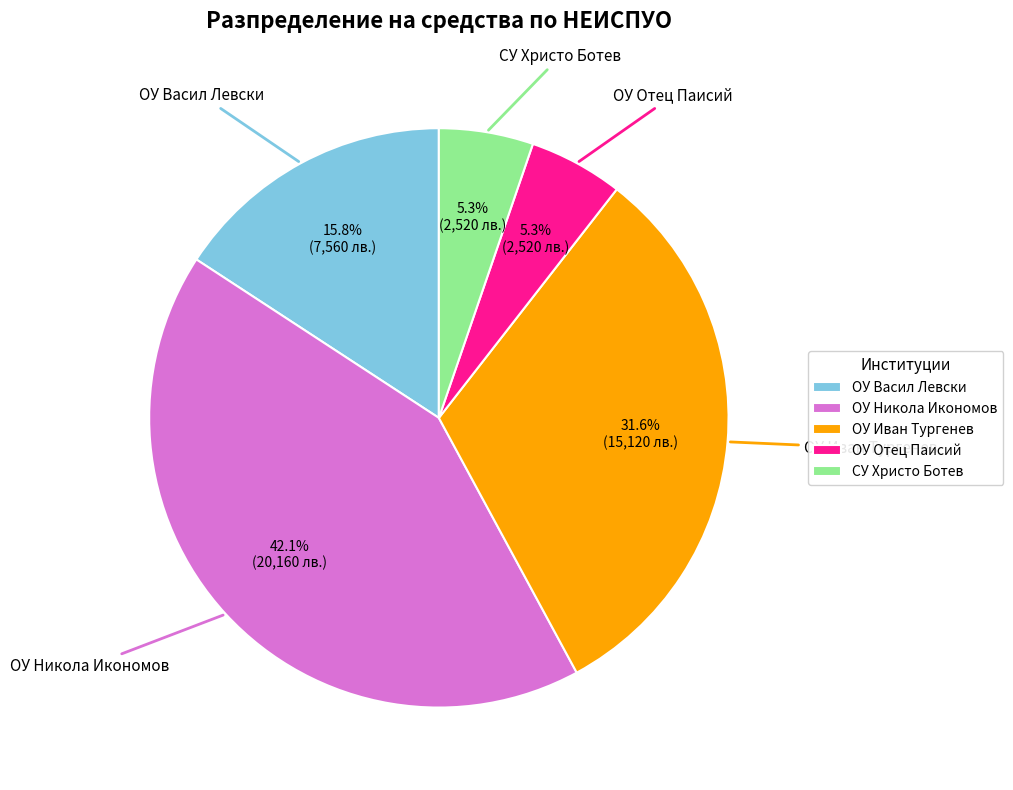

What is the ratio of the value at ОУ Отец Паисий to the value at ОУ Васил Левски?

0.3